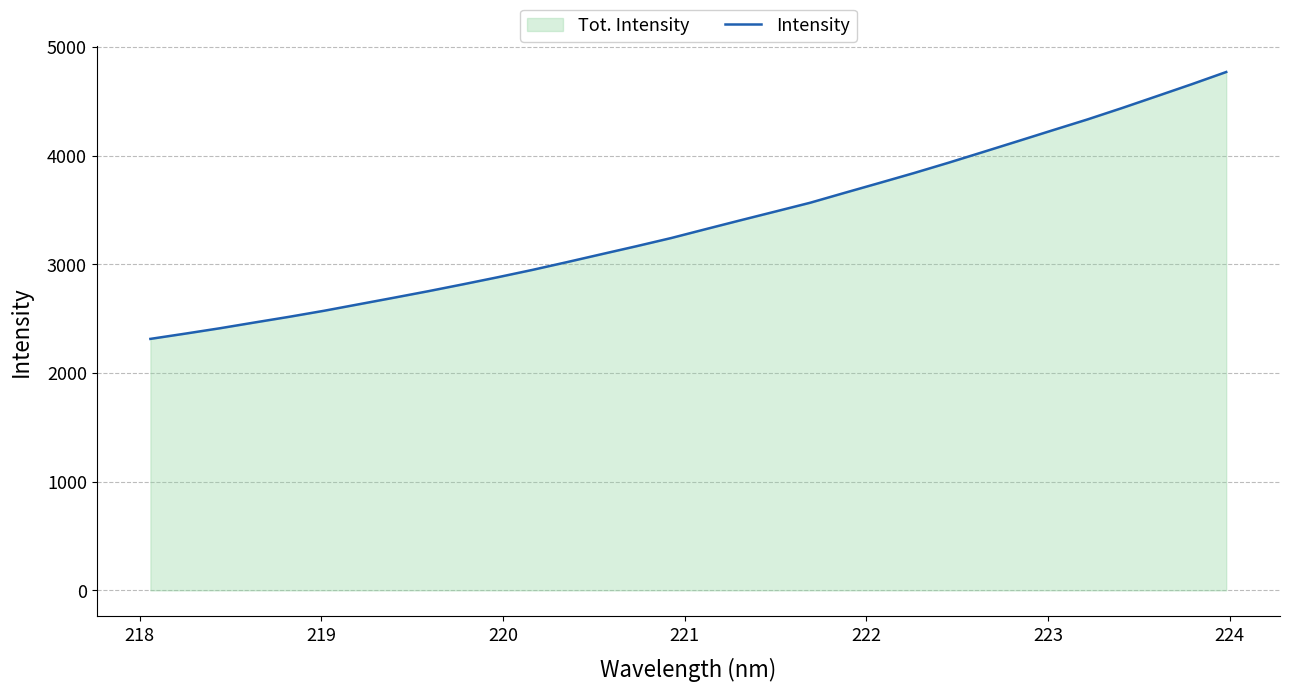

Does the chart have visible grid lines?

Yes